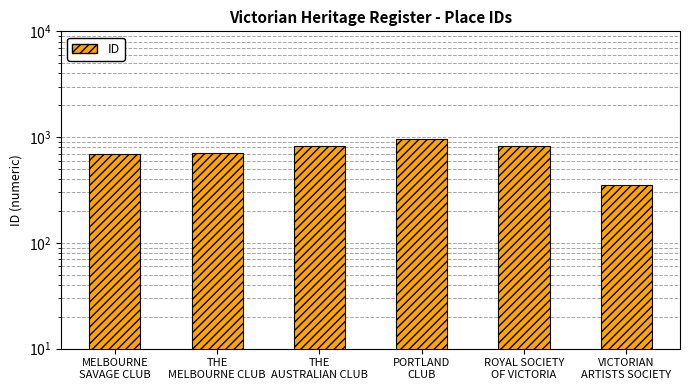

Which category has the lowest value across all series?

VICTORIAN
ARTISTS SOCIETY